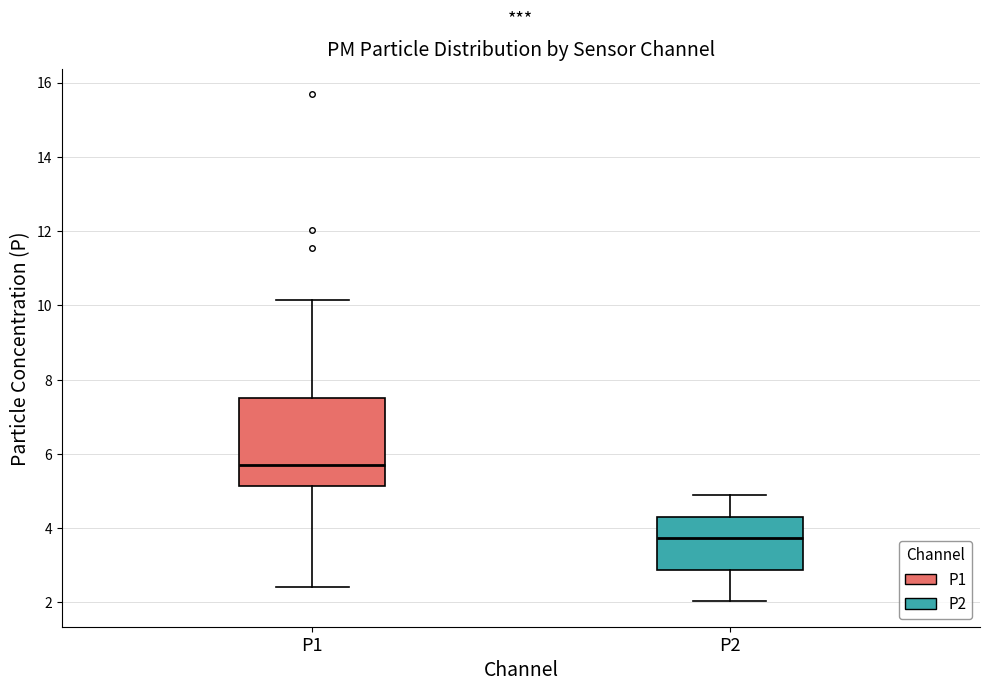

Where is the lower edge of the box for P2 on the y-axis? The values are not printed on the chart, so give them approximately, as read against the axis.

2.8